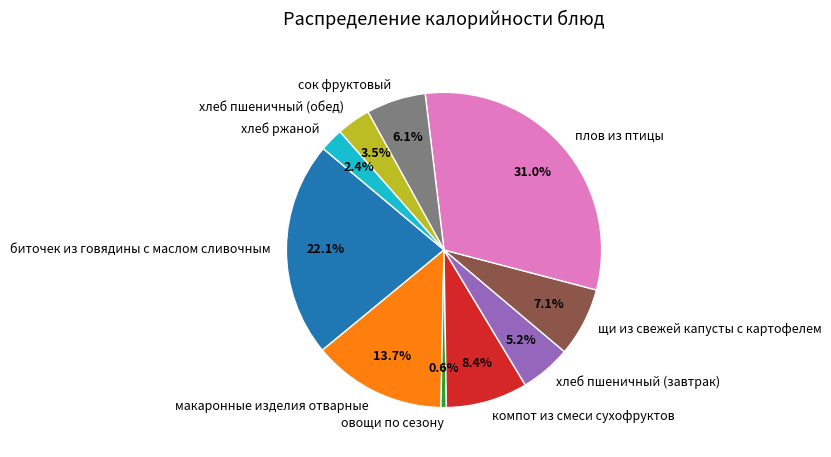

True or false: хлеб пшеничный (завтрак) accounts for 1% of the total.

False